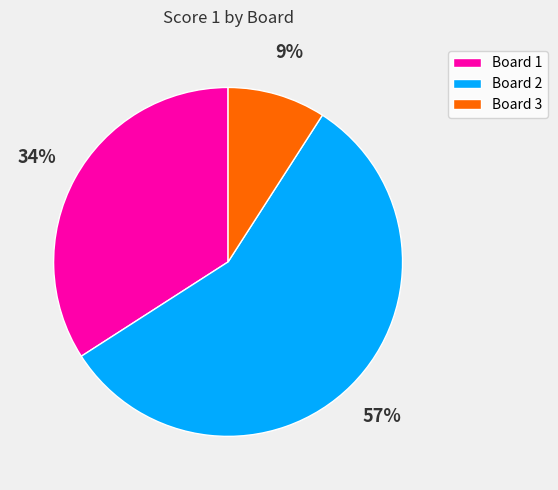

To the nearest percent, what is the difference between the largest and smallest slice percentages?

48%